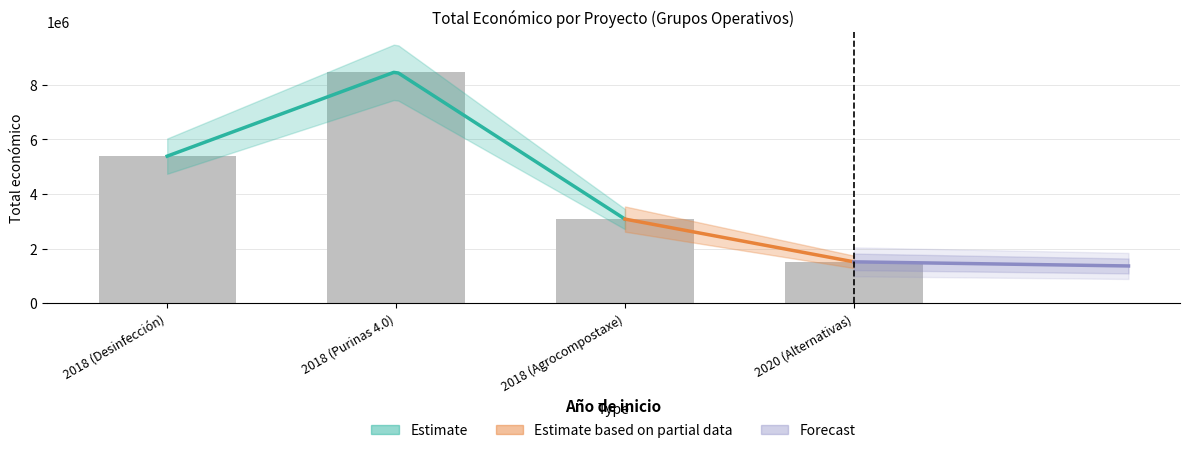

Which has a higher value, 2018 (Desinfección) or 2020 (Alternativas)?

2018 (Desinfección)